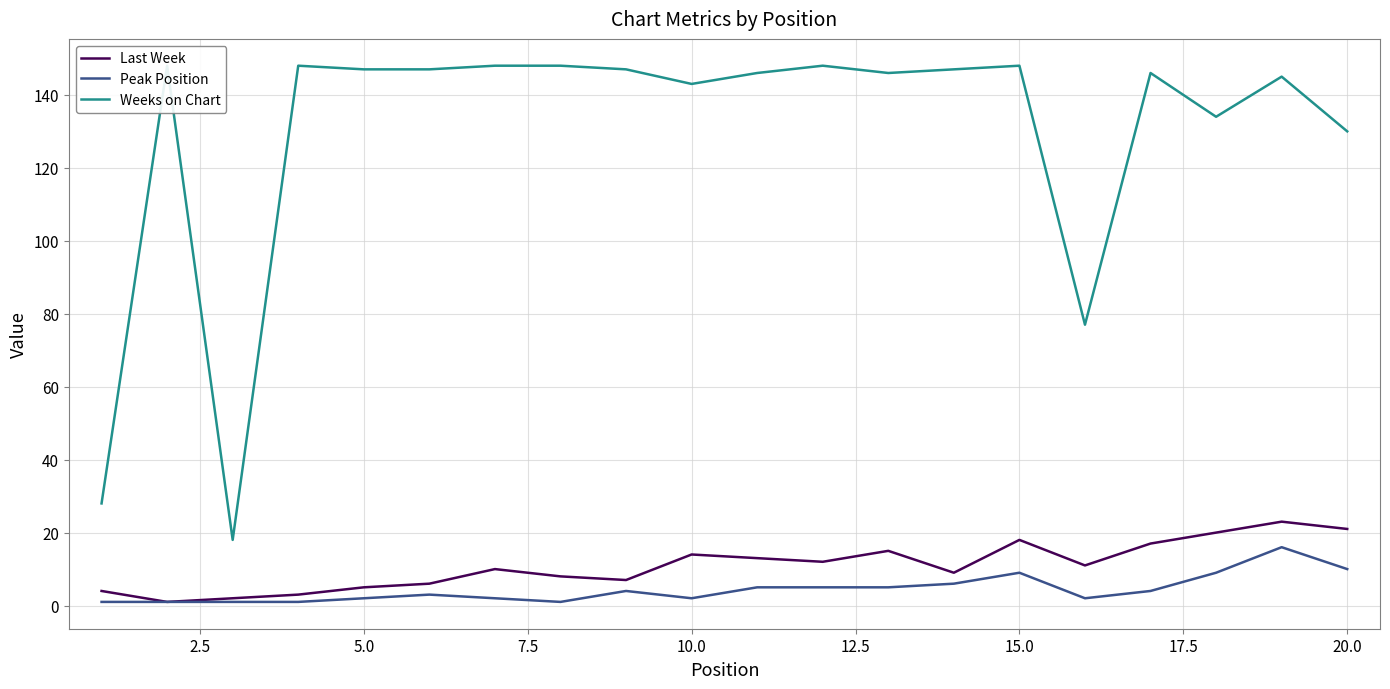

What is the maximum value for Last Week?

23